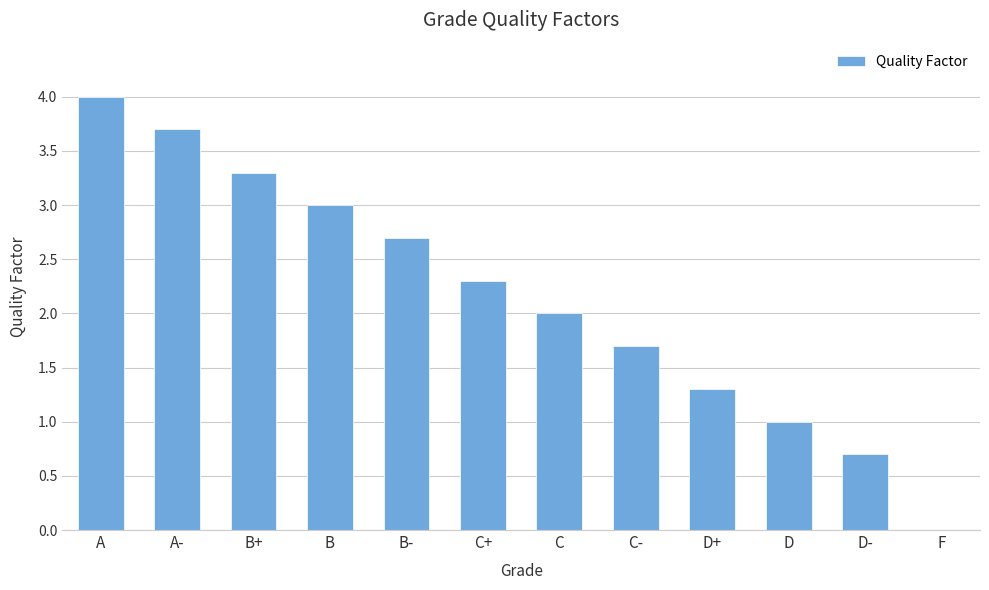

The value at A is 1.6. True or false?

False